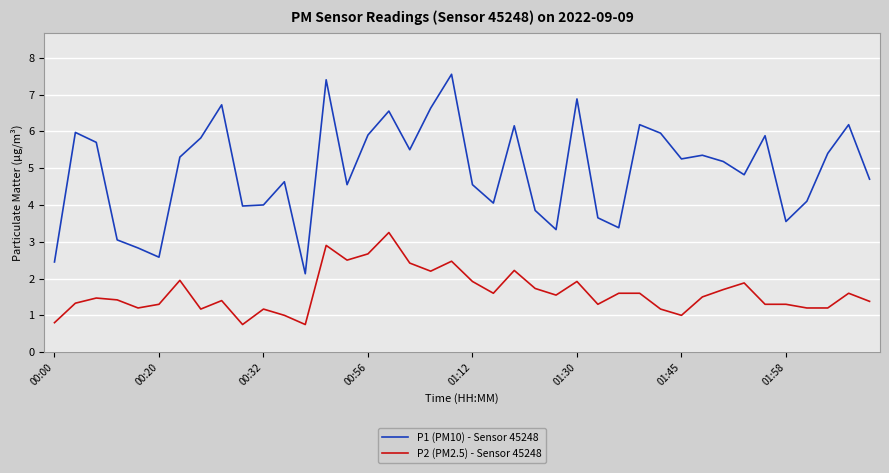

What is the difference between the maximum and minimum values in the P1 (PM10) - Sensor 45248 series?

5.4